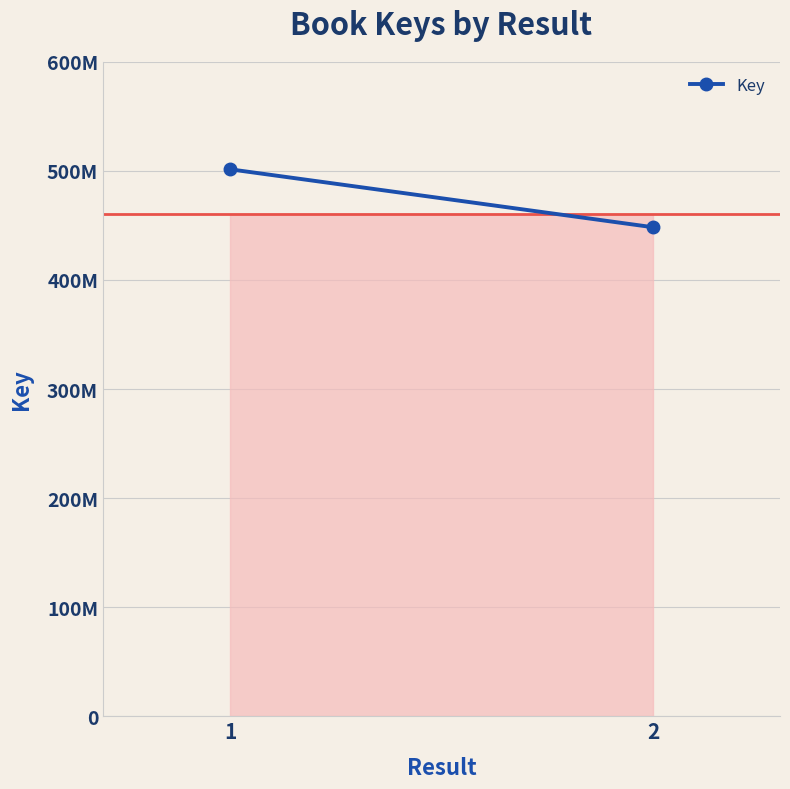

Where is the data nearest to the value 474875572?

1